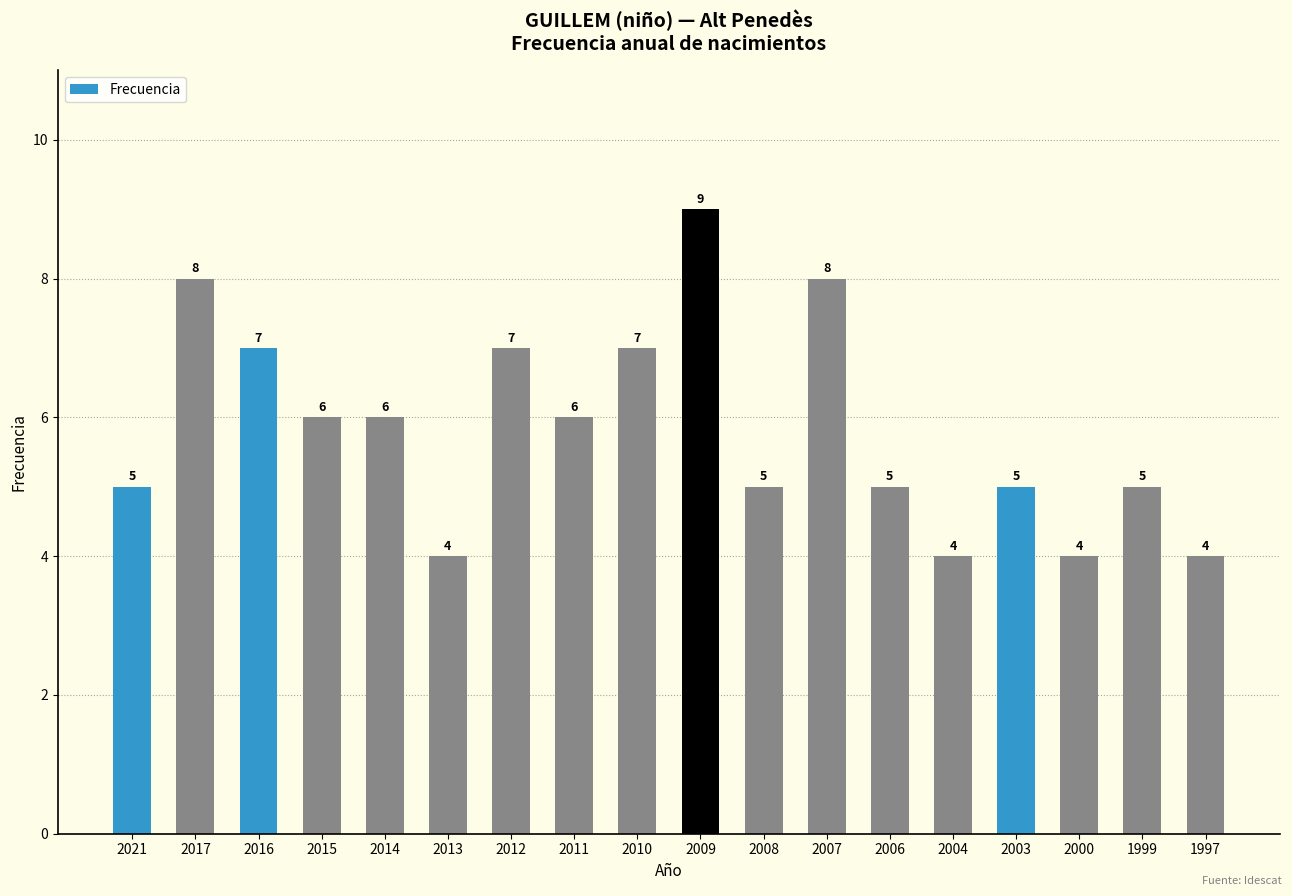

What is the minimum value shown in the chart?

4